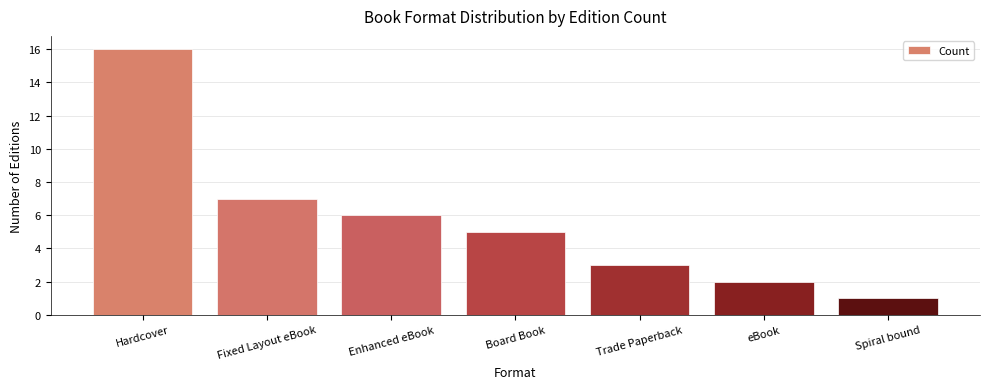

Approximately how many times larger is the value at Spiral bound compared to Fixed Layout eBook?

0.1